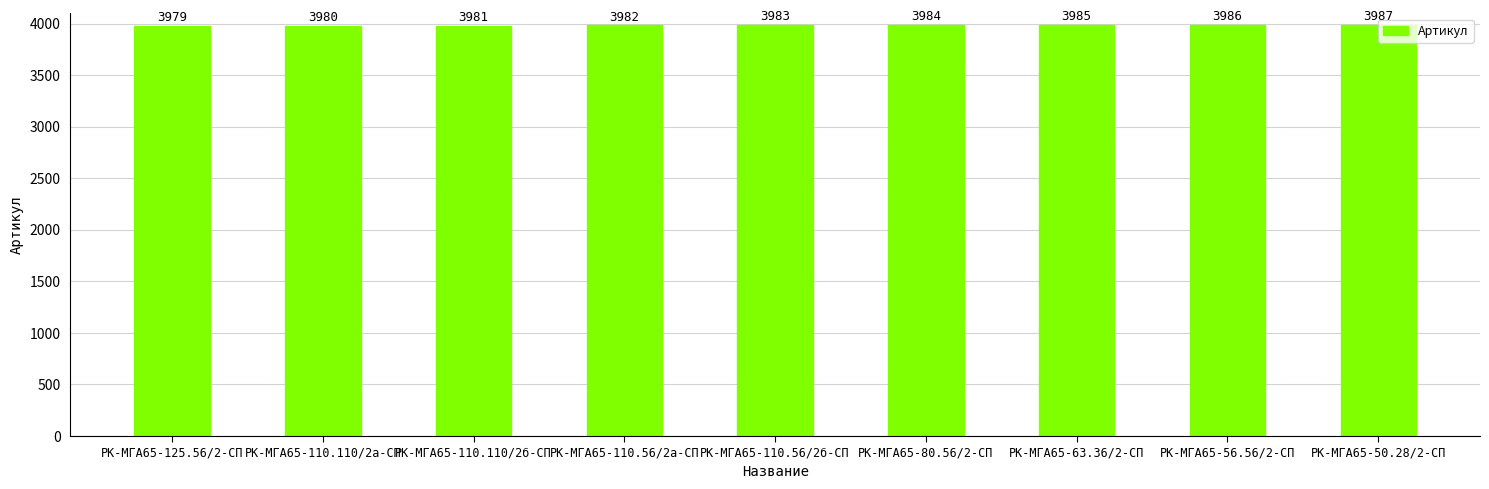

Rank the categories by value from highest to lowest.

РК-МГА65-50.28/2-СП, РК-МГА65-56.56/2-СП, РК-МГА65-63.36/2-СП, РК-МГА65-80.56/2-СП, РК-МГА65-110.56/2б-СП, РК-МГА65-110.56/2а-СП, РК-МГА65-110.110/2б-СП, РК-МГА65-110.110/2а-СП, РК-МГА65-125.56/2-СП